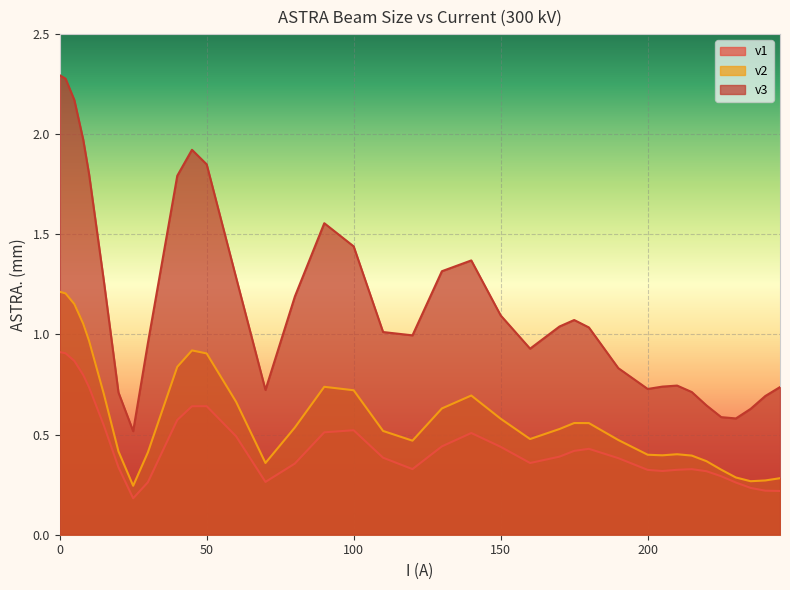

How many interior local peaks does the v3 series have?

5